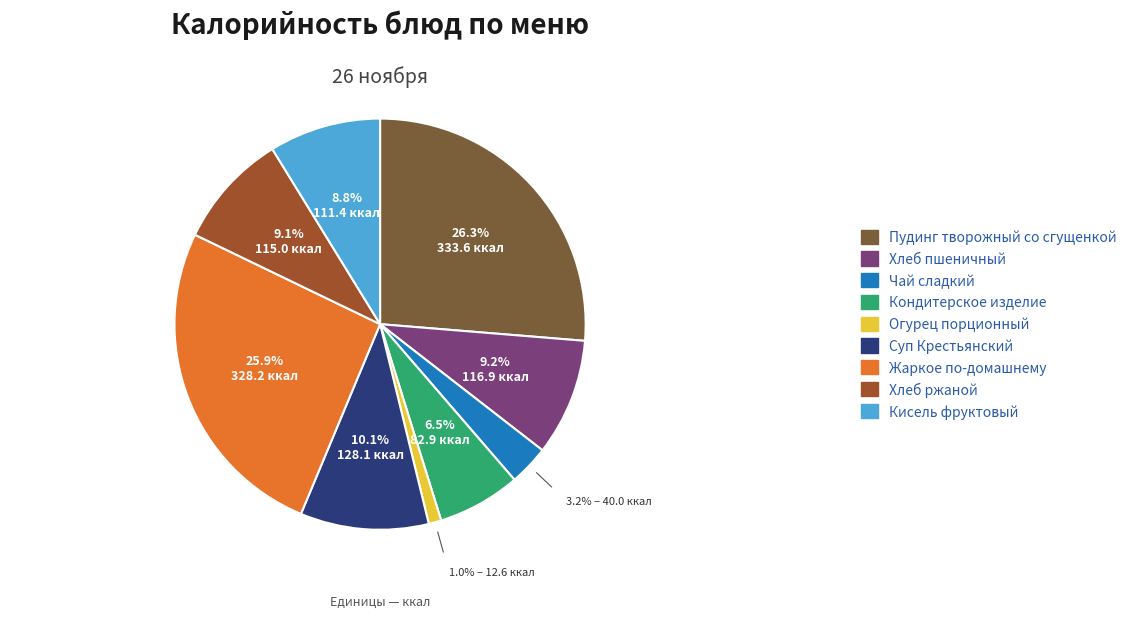

The Хлеб ржаной slice represents 9% of the pie. True or false?

True